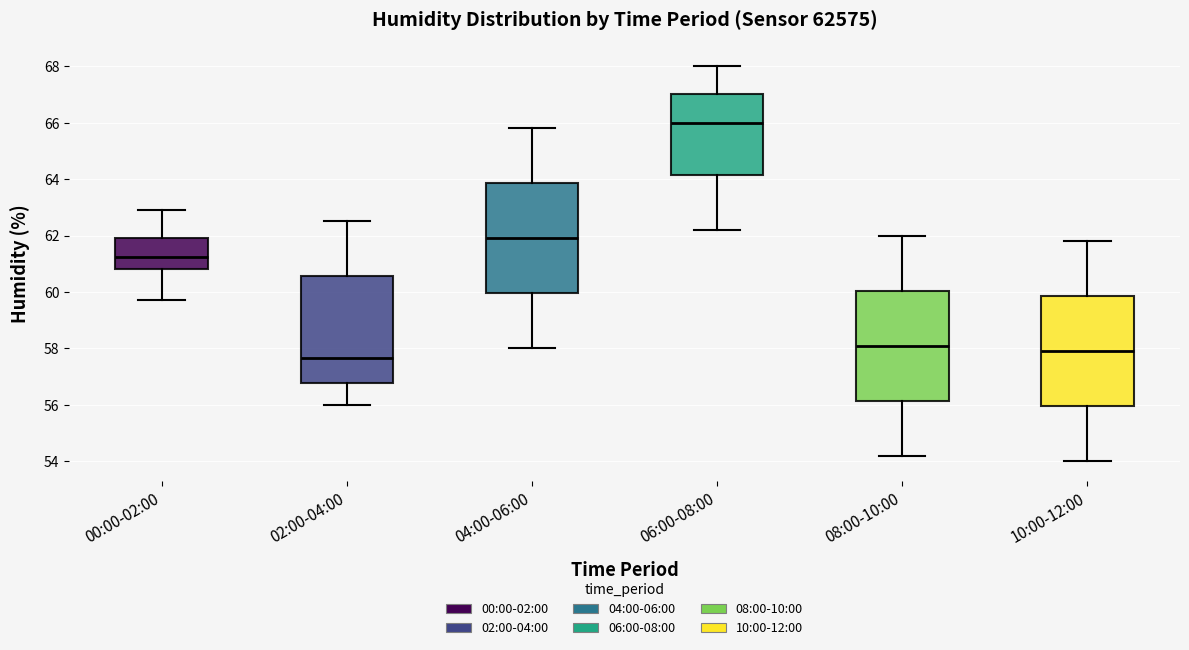

Reading left to right, read every box against the y-axis: the position of its median line, the range the box covers, and the ends of its whiskers. The values are not printed on the chart, so give them approximately, as read against the axis.

00:00-02:00: median 61.2, box 60.8 to 62.0, whiskers 59.8 to 63.0
02:00-04:00: median 57.6, box 56.8 to 60.6, whiskers 56.0 to 62.6
04:00-06:00: median 62.0, box 60.0 to 63.8, whiskers 58.0 to 65.8
06:00-08:00: median 66.0, box 64.2 to 67.0, whiskers 62.2 to 68.0
08:00-10:00: median 58.2, box 56.2 to 60.0, whiskers 54.2 to 62.0
10:00-12:00: median 58.0, box 56.0 to 59.8, whiskers 54.0 to 61.8